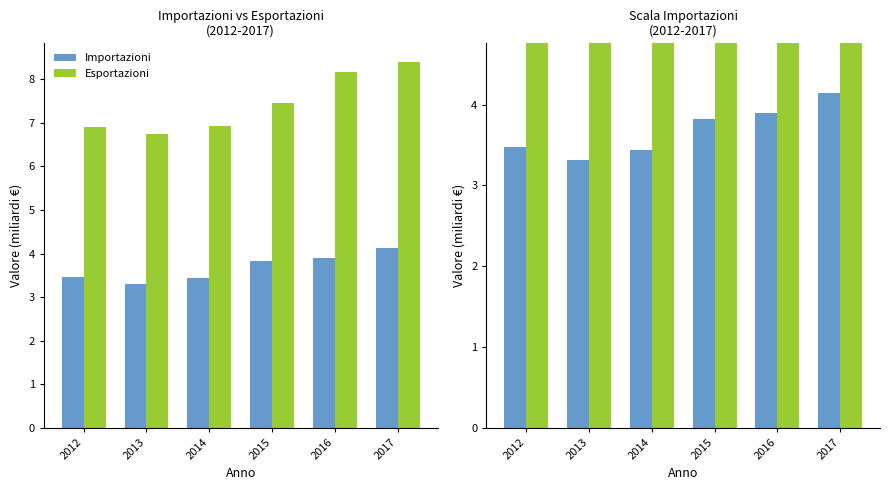

True or false: Esportazioni has a value of 8.2 at 2016.

True